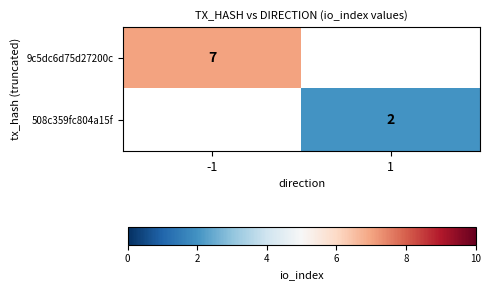

The 508c359fc804a15f series shows 1 at 1. True or false?

False